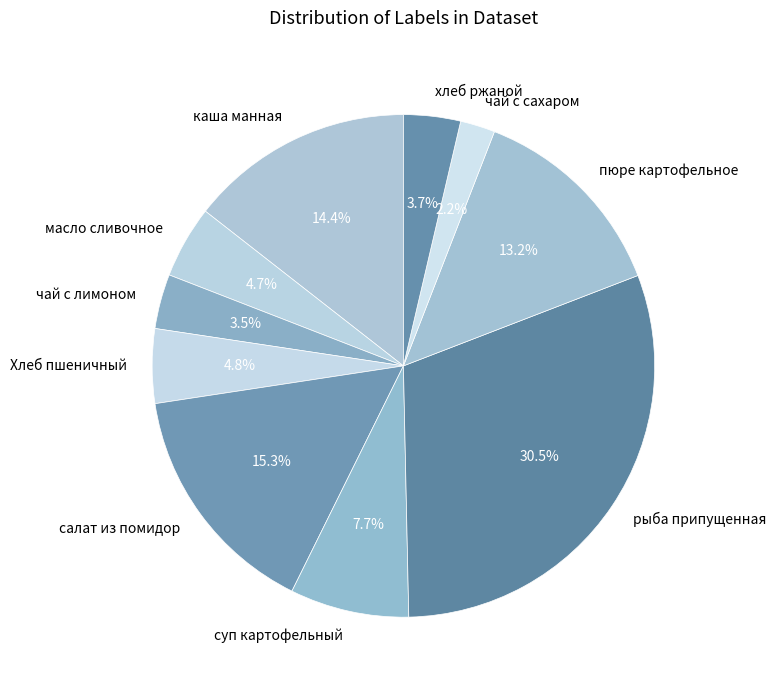

What portion of the pie excludes пюре картофельное?

86.8%